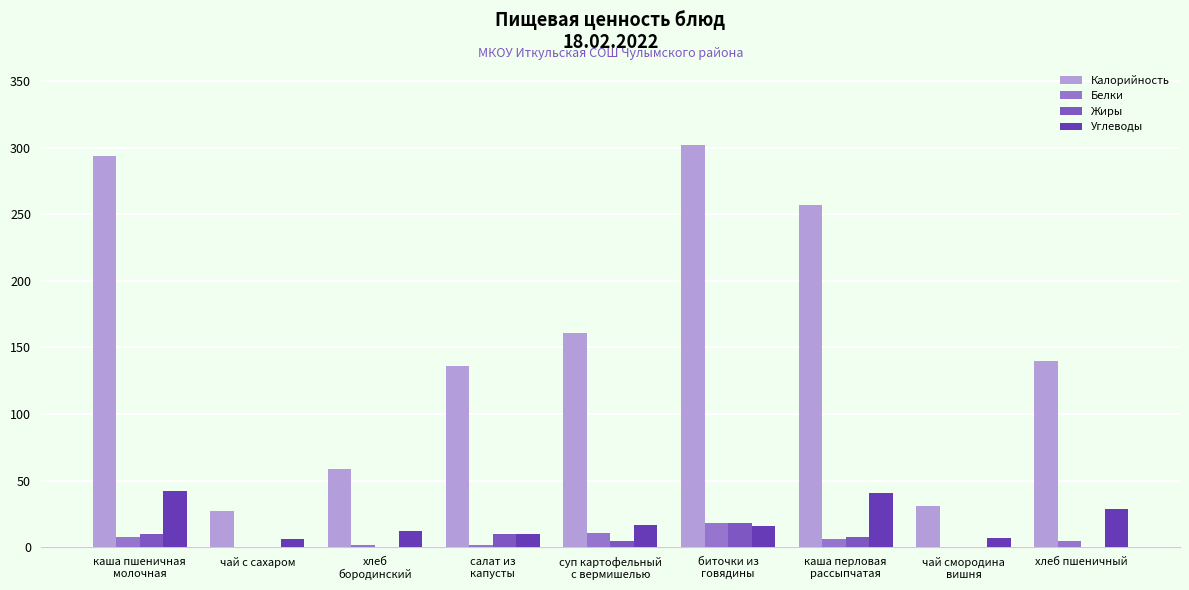

What is the spread (max minus min) of values at чай с сахаром?

27